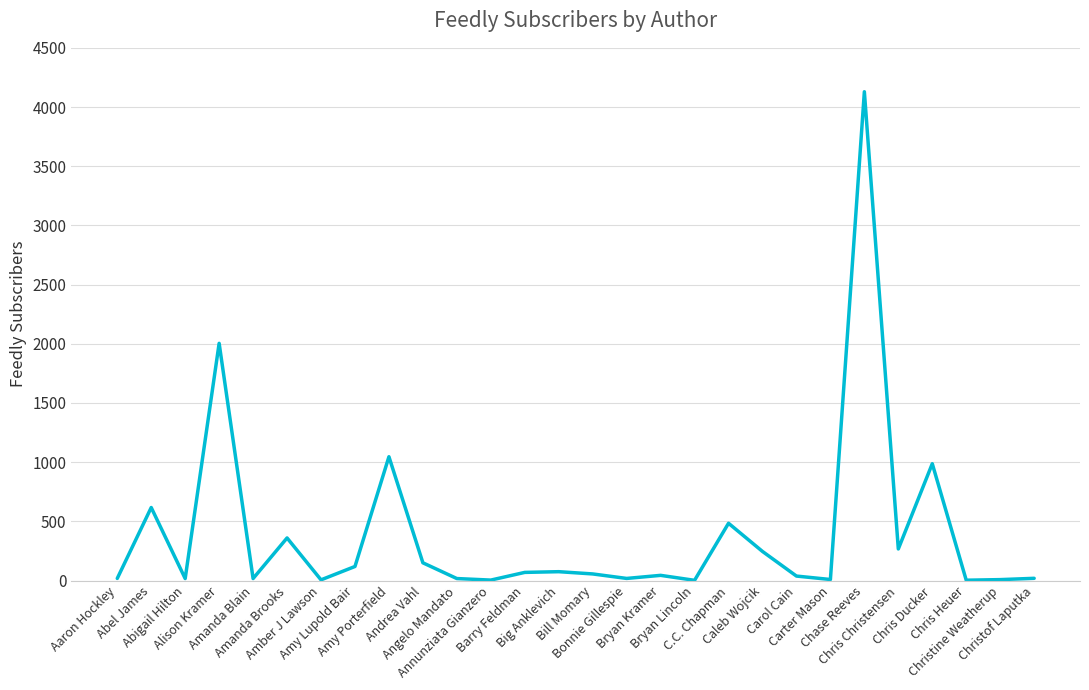

What is the maximum value shown in the chart?

4129